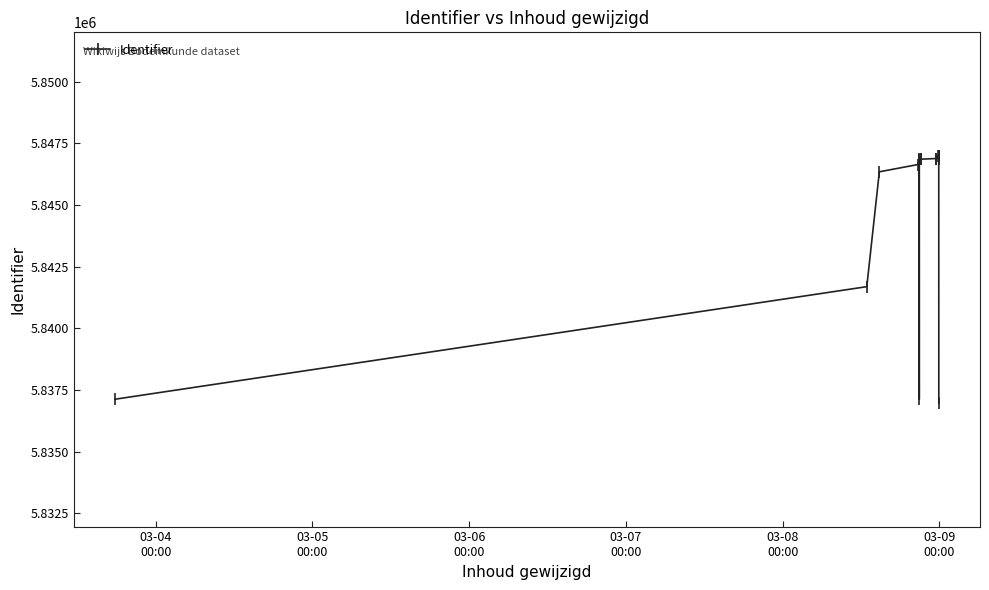

Reading left to right, list all the values displayed in this chart.

5837130	5841694	5846351	5846644	5846833	5837129	5846851	5846867	5846862	5846889	5846875	5846999	5846866	5847002	5847005	5836967